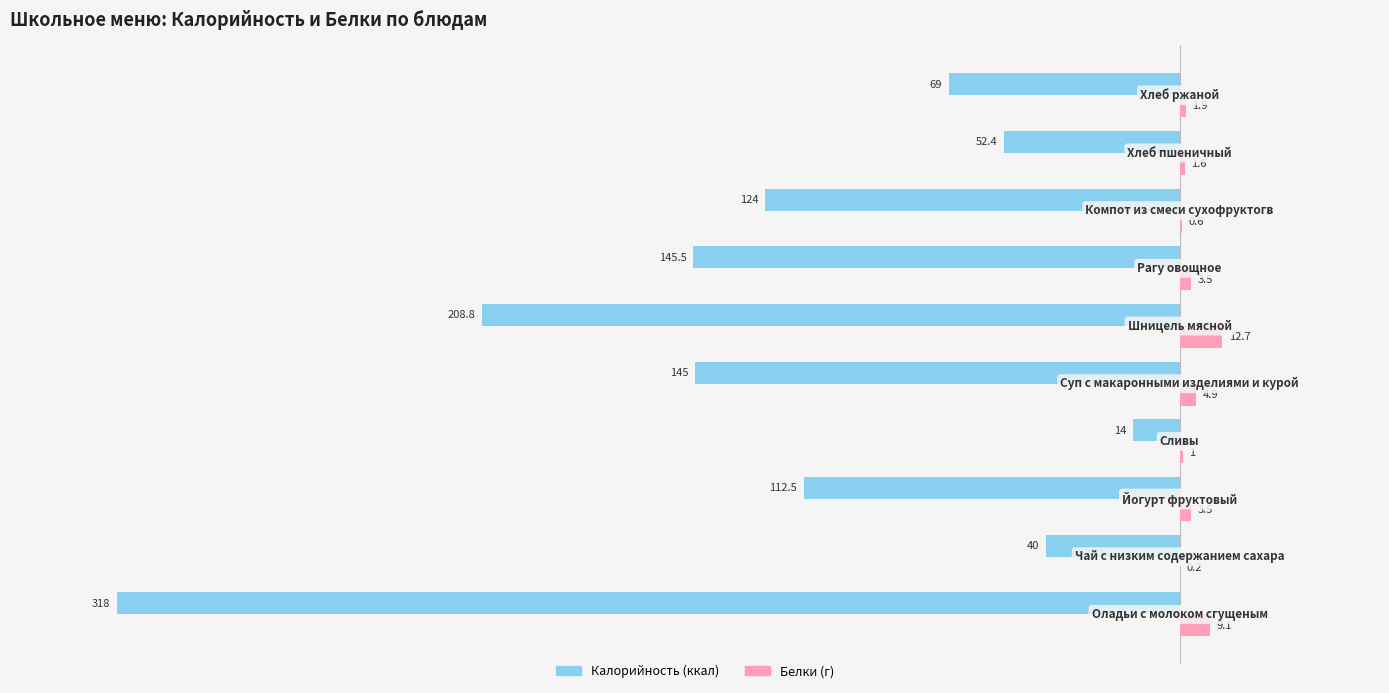

The value of Калорийность at −300 is -62.8. True or false?

False